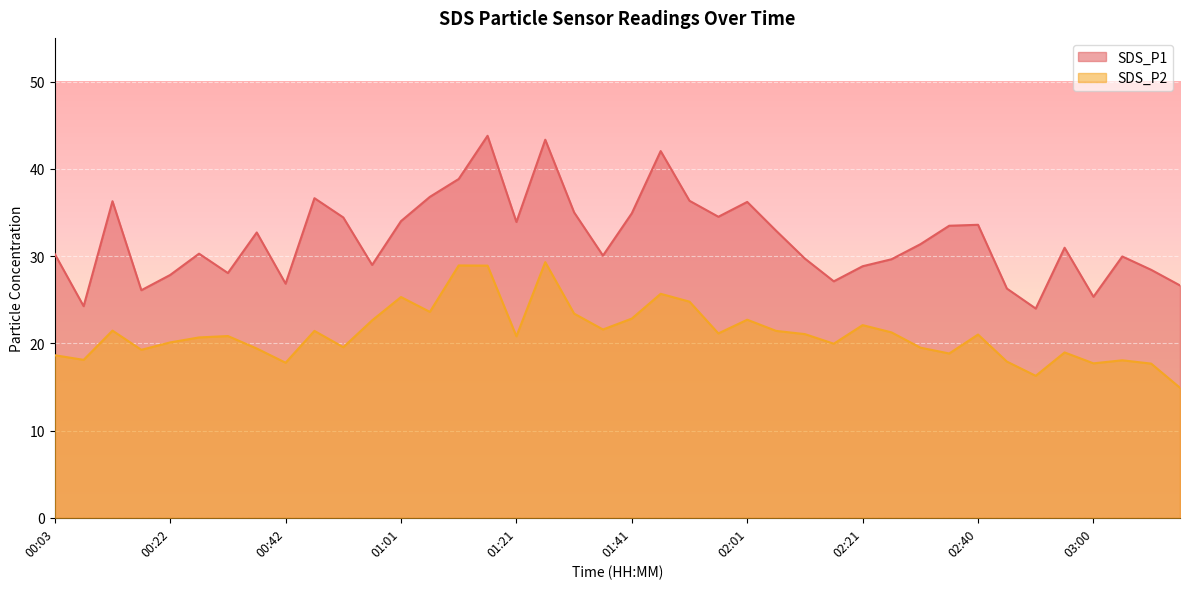

How many values in the SDS_P2 series exceed 21?

19